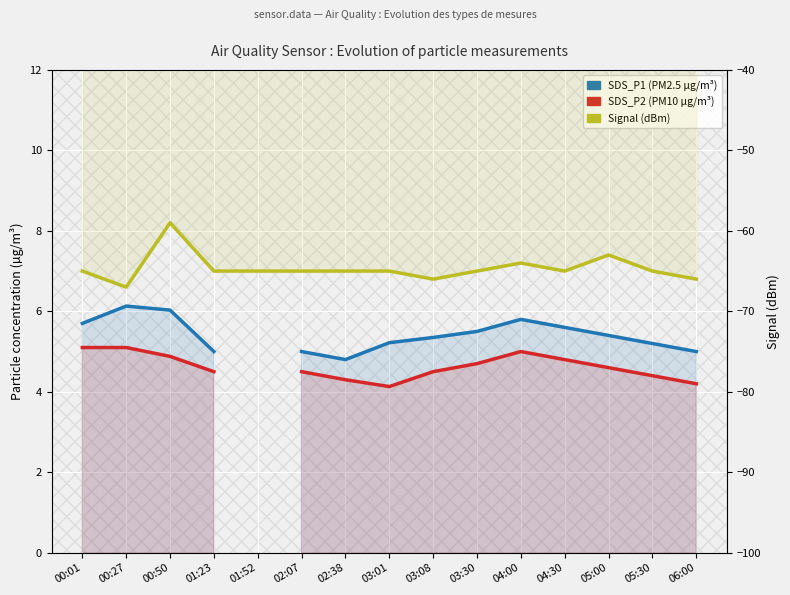

True or false: SDS_P1 (µg/m³) and SDS_P2 (µg/m³) cross at least once.

False